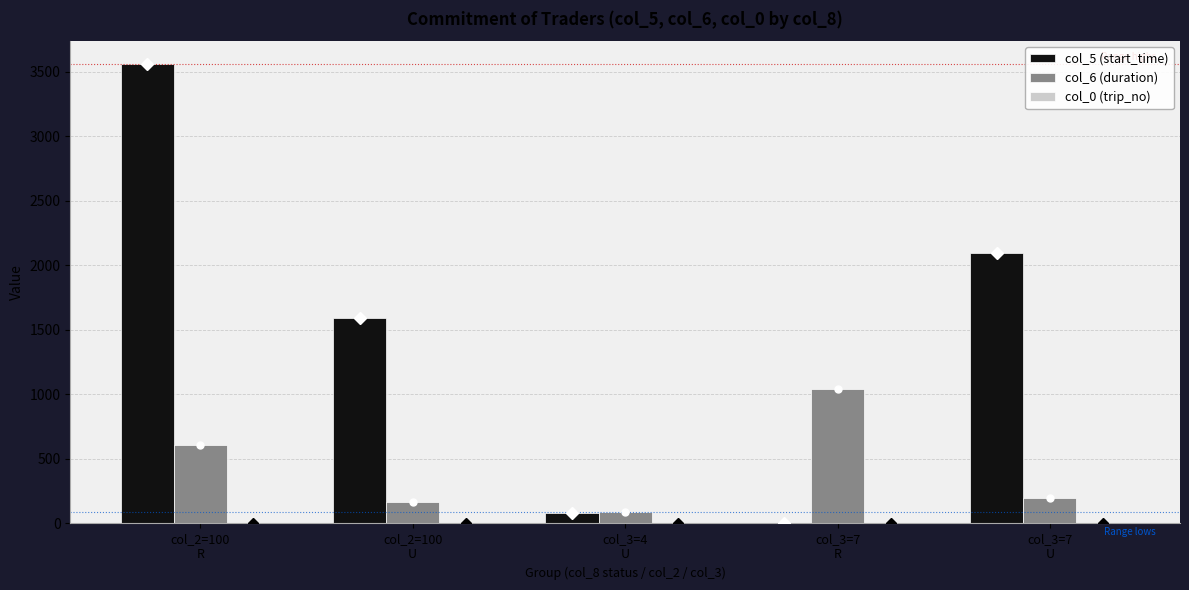

At which category is the sum across all series the highest?

col_2=100
R